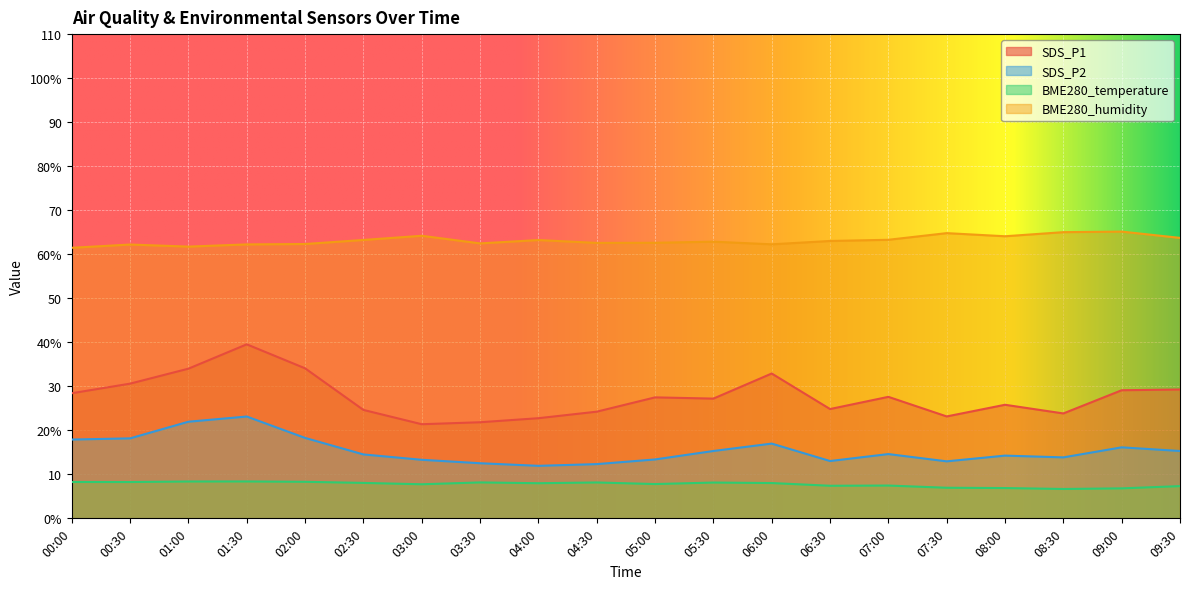

How many data points in BME280_temperature are above 8?

10